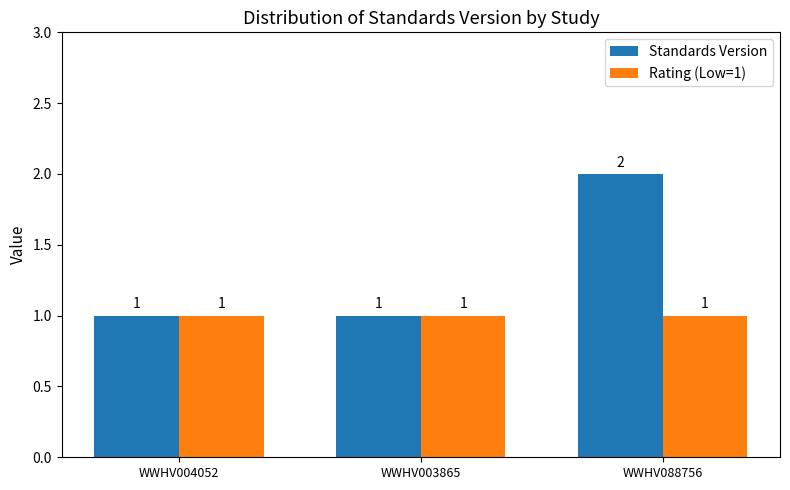

Rank the series by their average value, from highest to lowest.

Standards Version, Rating (Low=1)